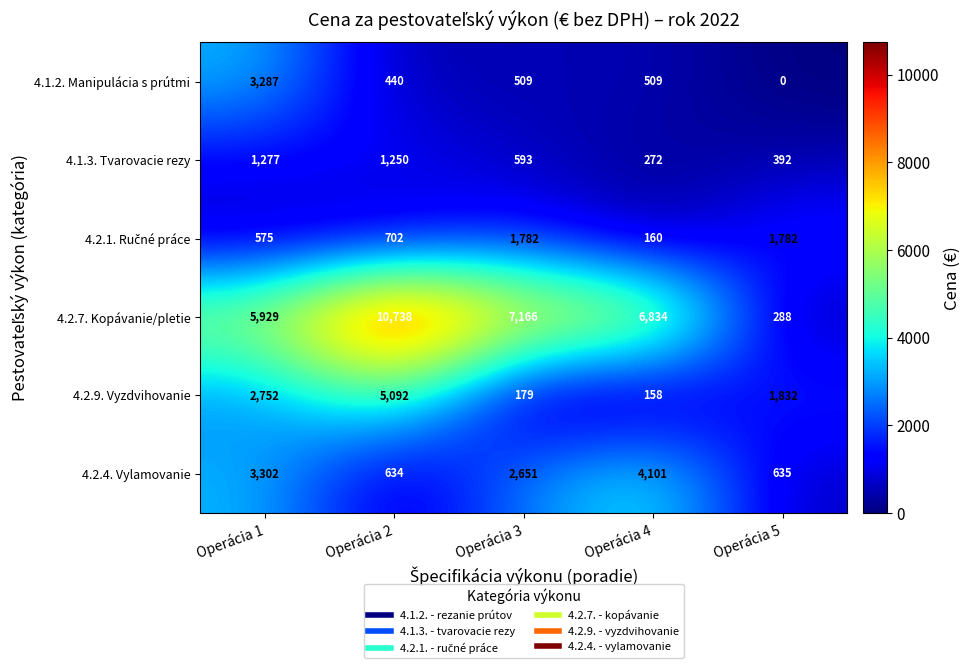

What is the difference between the maximum and minimum values in the 4.1.2. Manipulácia s prútmi series?

3287